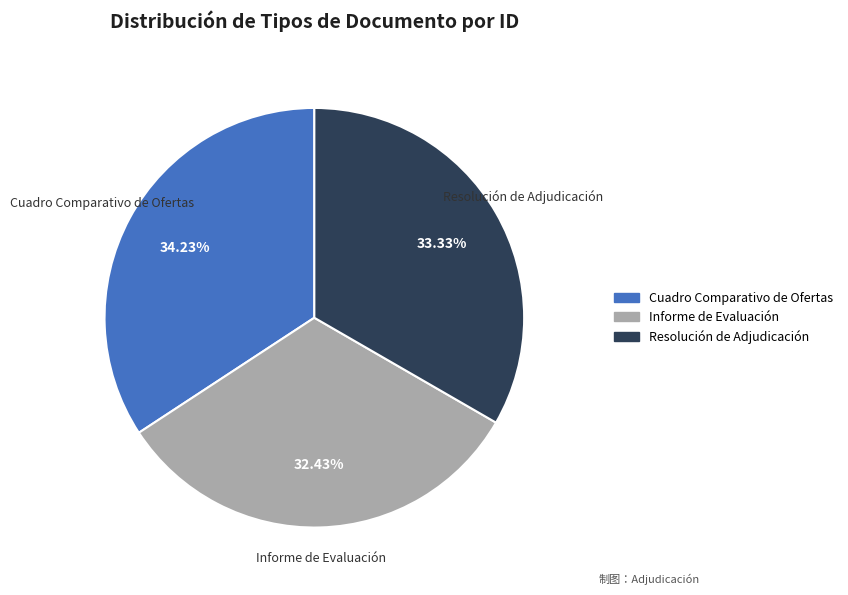

True or false: Resolución de Adjudicación accounts for 33% of the total.

True